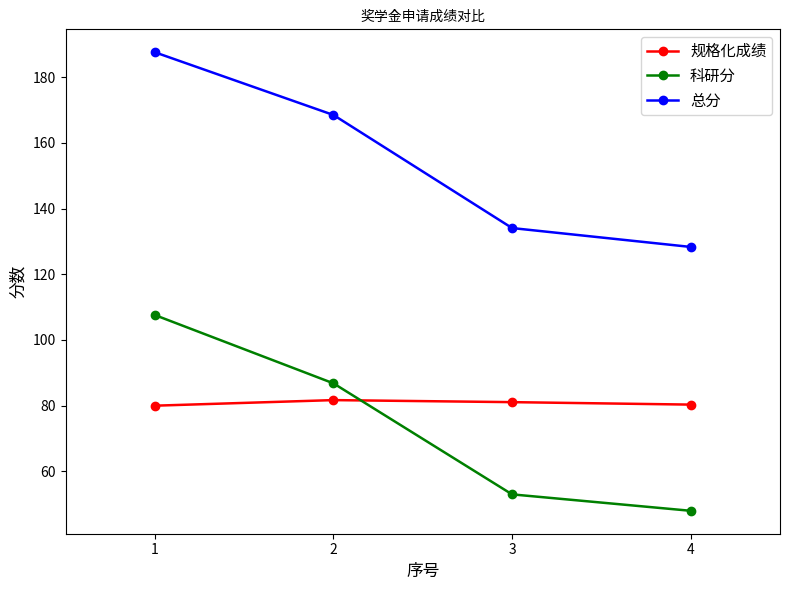

Does the chart have visible grid lines?

No